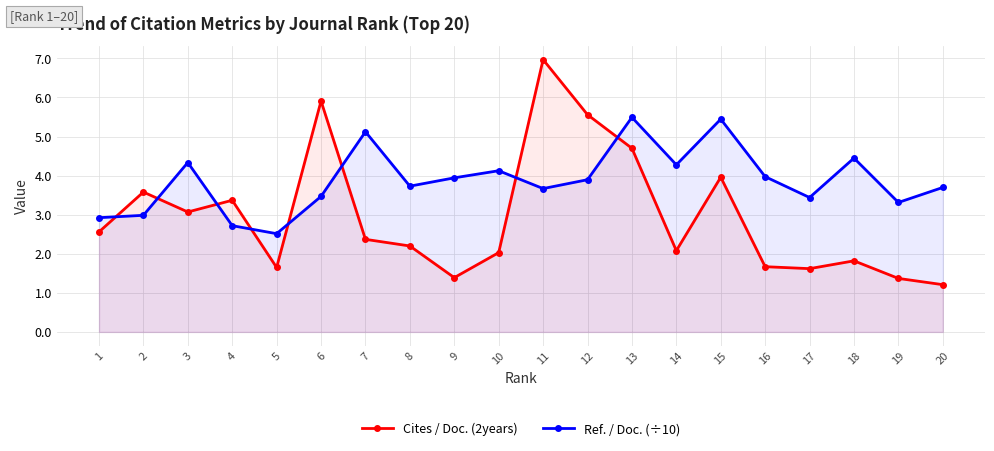

Between 8 and 18, which is larger?

8